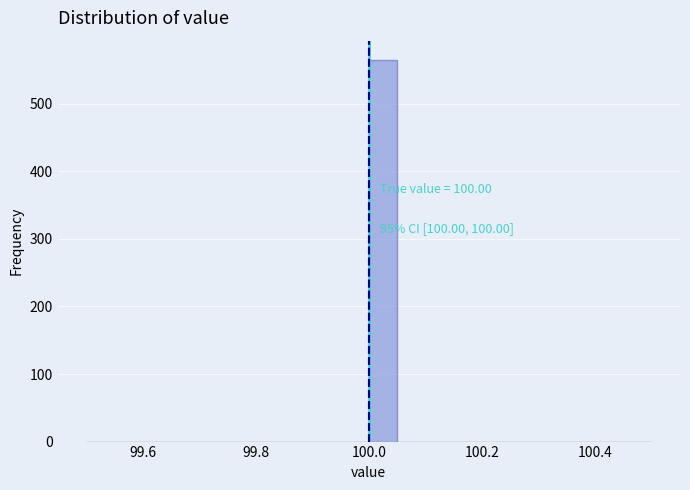

Read against the x-axis, roughly where is the centre of the tallest bar?

100.02